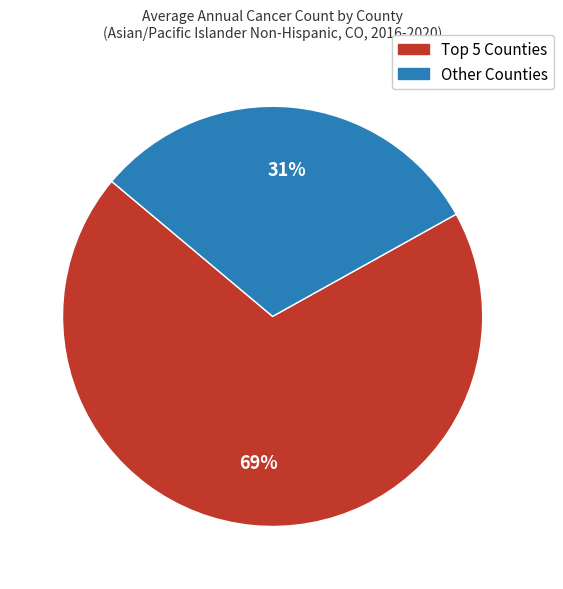

Is there a majority slice in this chart?

Yes